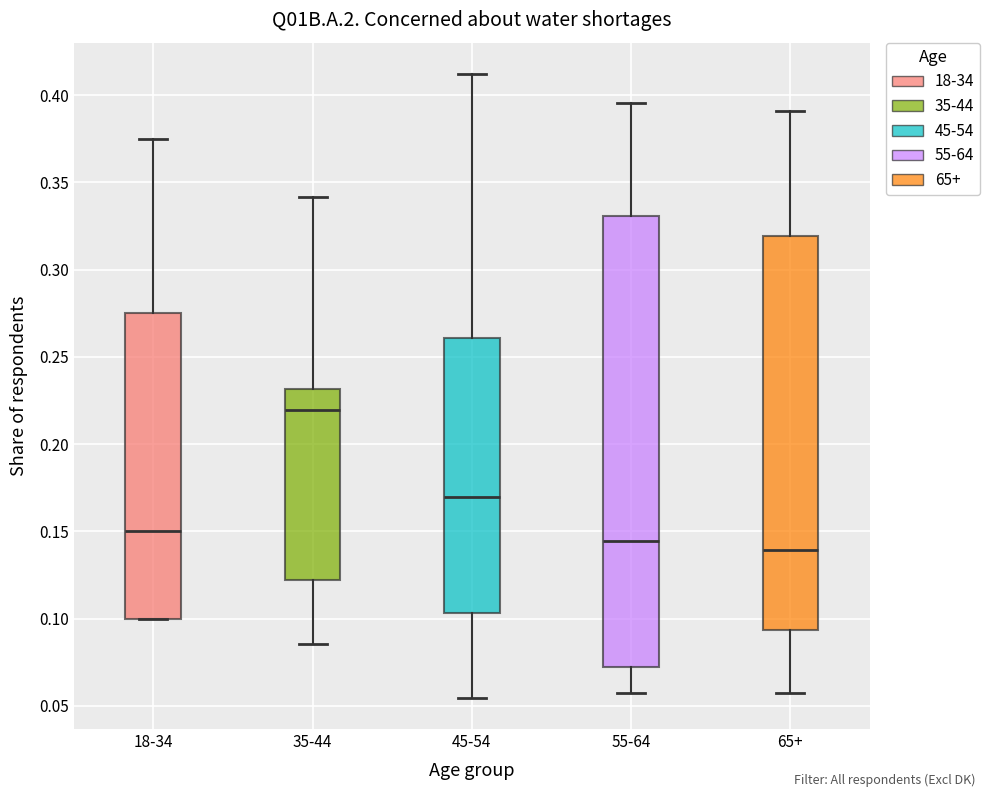

Which box's median line is the lowest?

65+